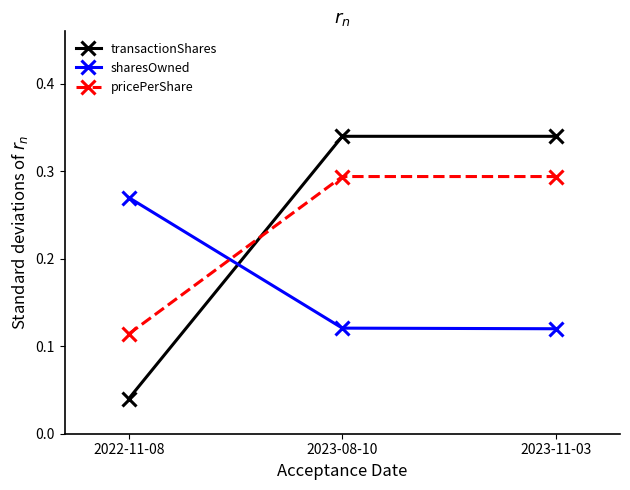

List the series in order of their peak value, lowest first.

sharesOwned, pricePerShare, transactionShares